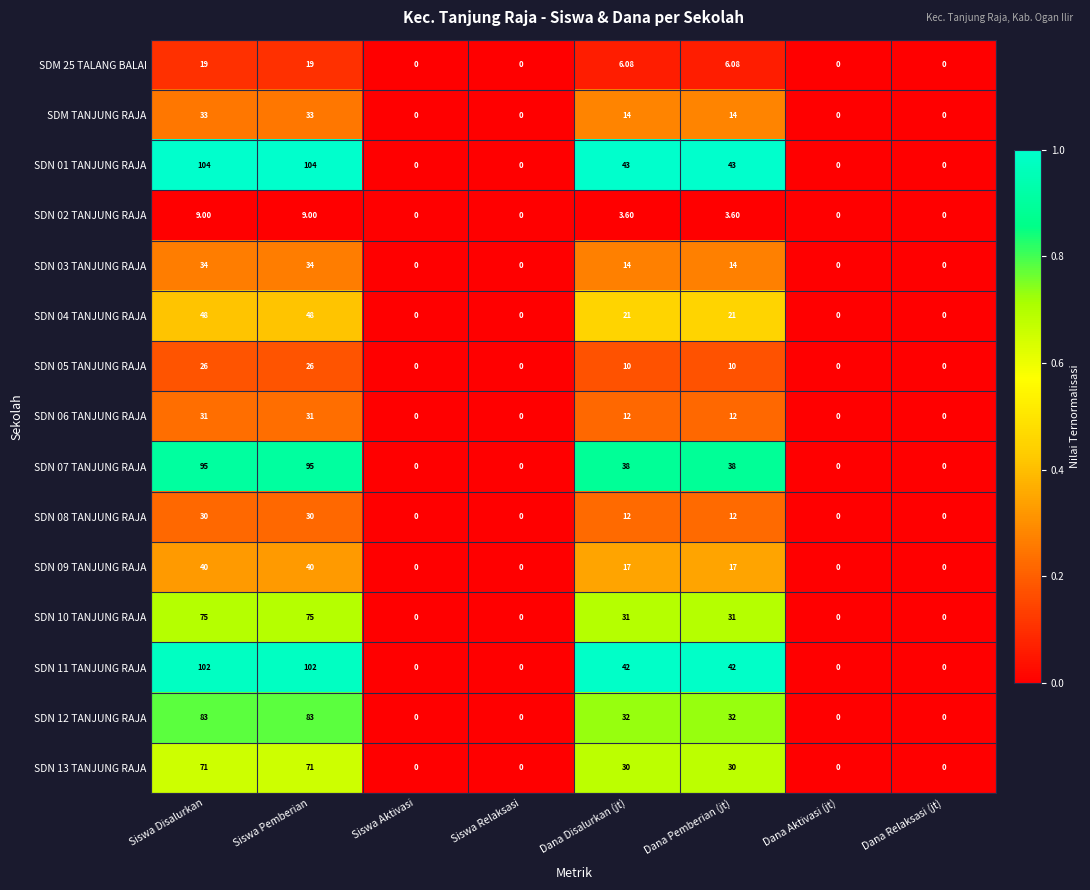

At which label does SDN 11 TANJUNG RAJA first exceed 42?

Siswa Disalurkan